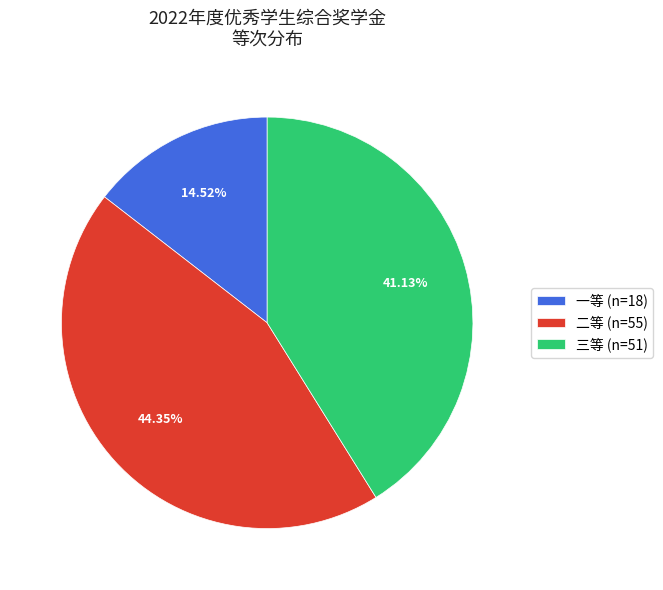

Between 一等 and 三等, which is larger?

三等